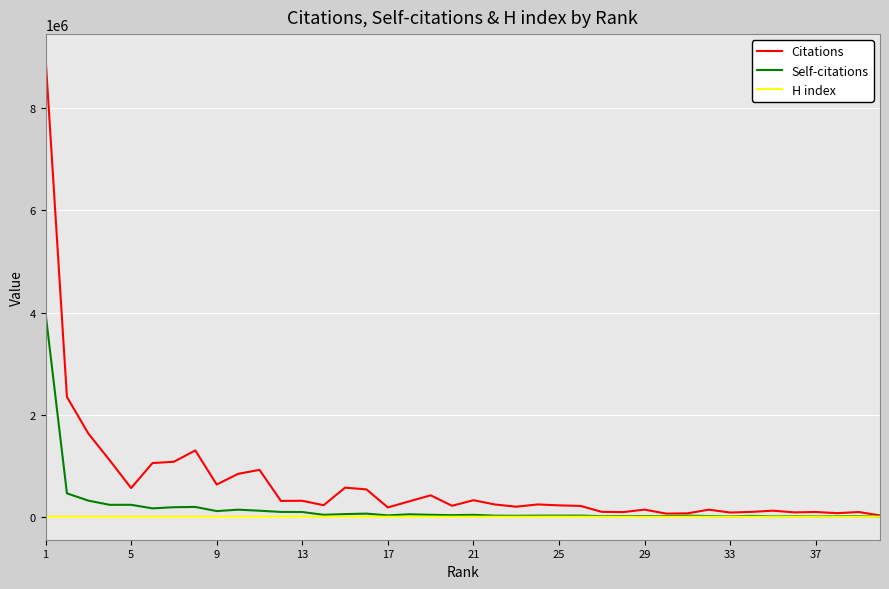

What is the sum of all Self-citations values?

6930448